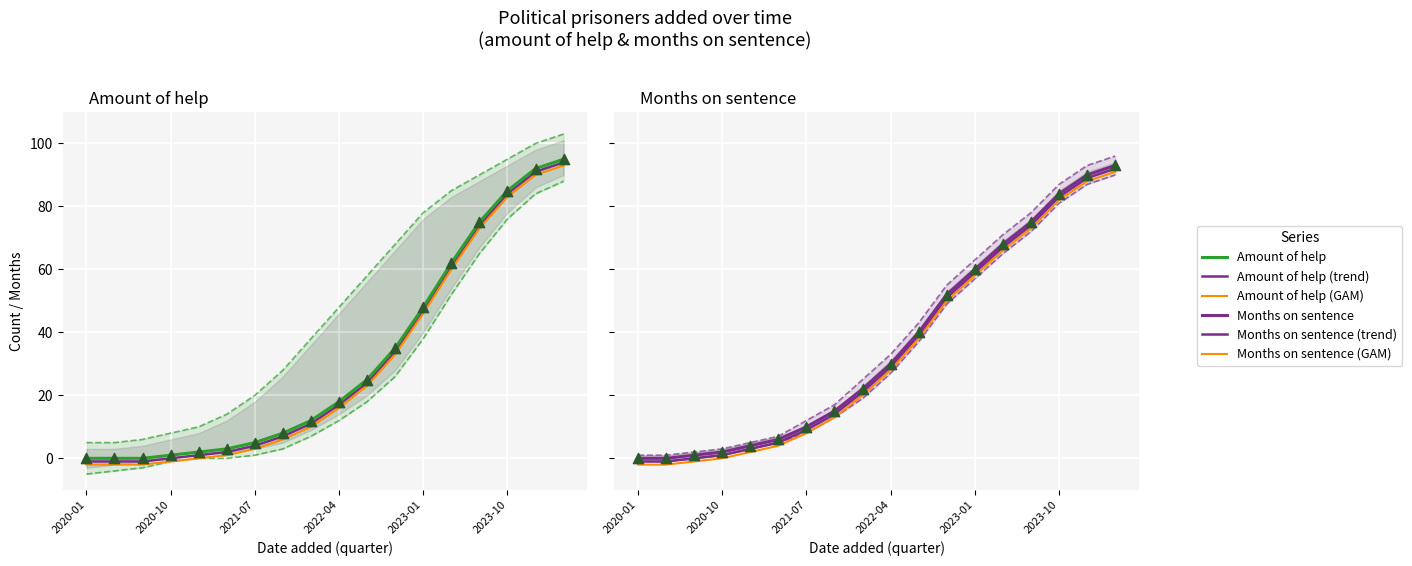

Which series has the widest spread of Y values?

Amount of help